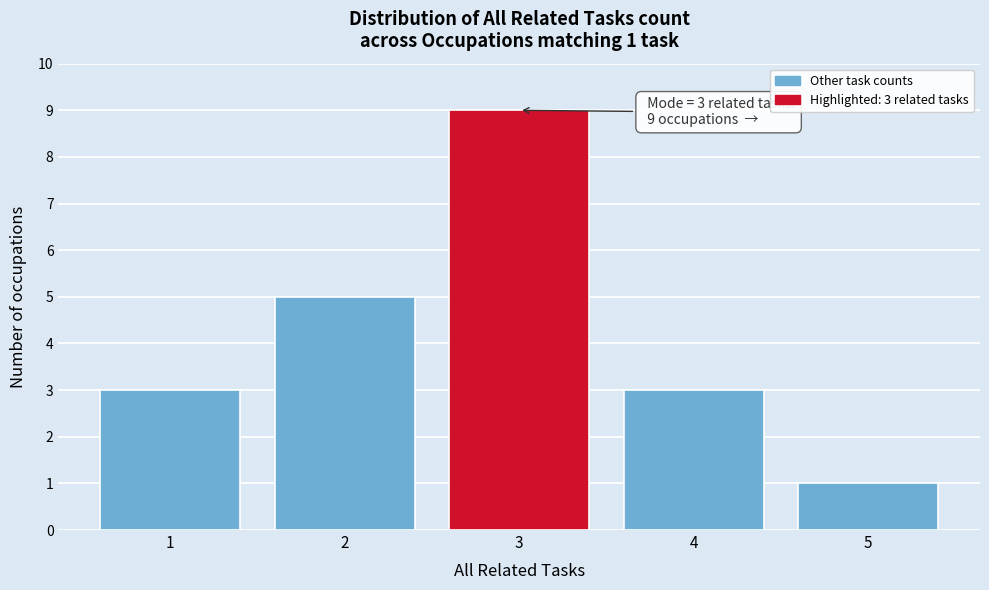

Reading left to right, extract all data points from this chart.

1=3	2=5	3=9	4=3	5=1